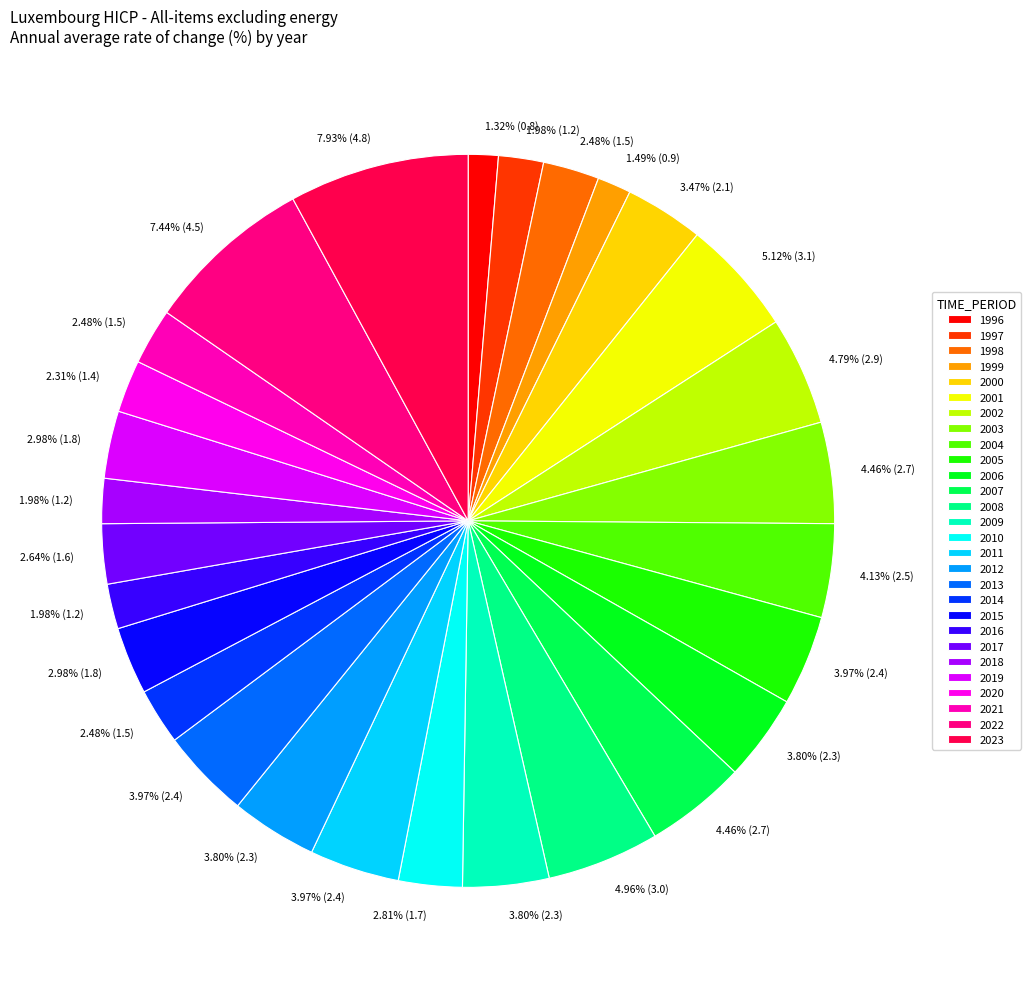

Is there a majority slice in this chart?

No